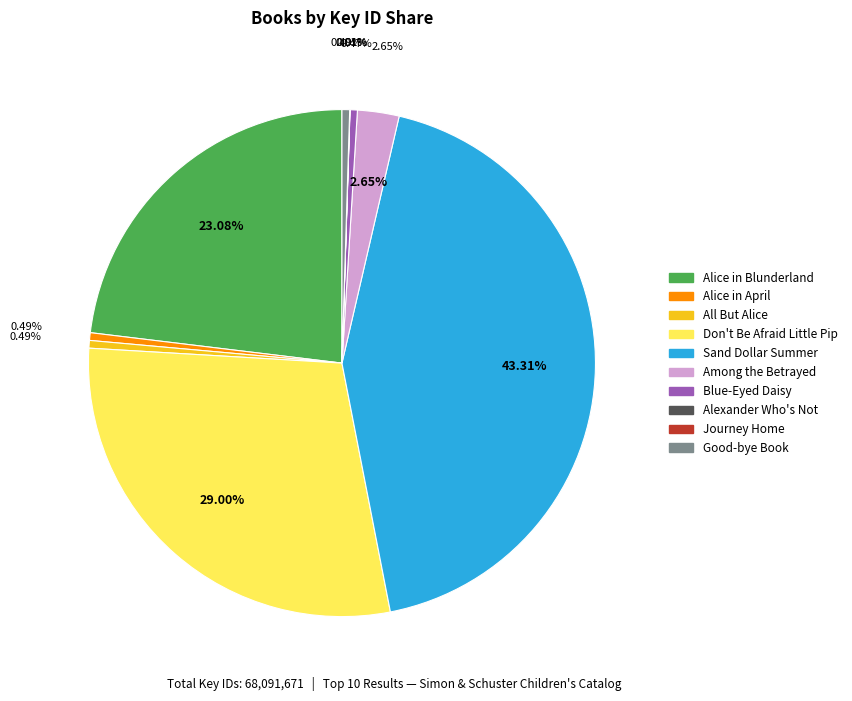

Rank the categories by value from highest to lowest.

Sand Dollar Summer, Don't Be Afraid Little Pip, Alice in Blunderland, Among the Betrayed, Alice in April, All But Alice, Good-bye Book, Blue-Eyed Daisy, Alexander Who's Not, Journey Home